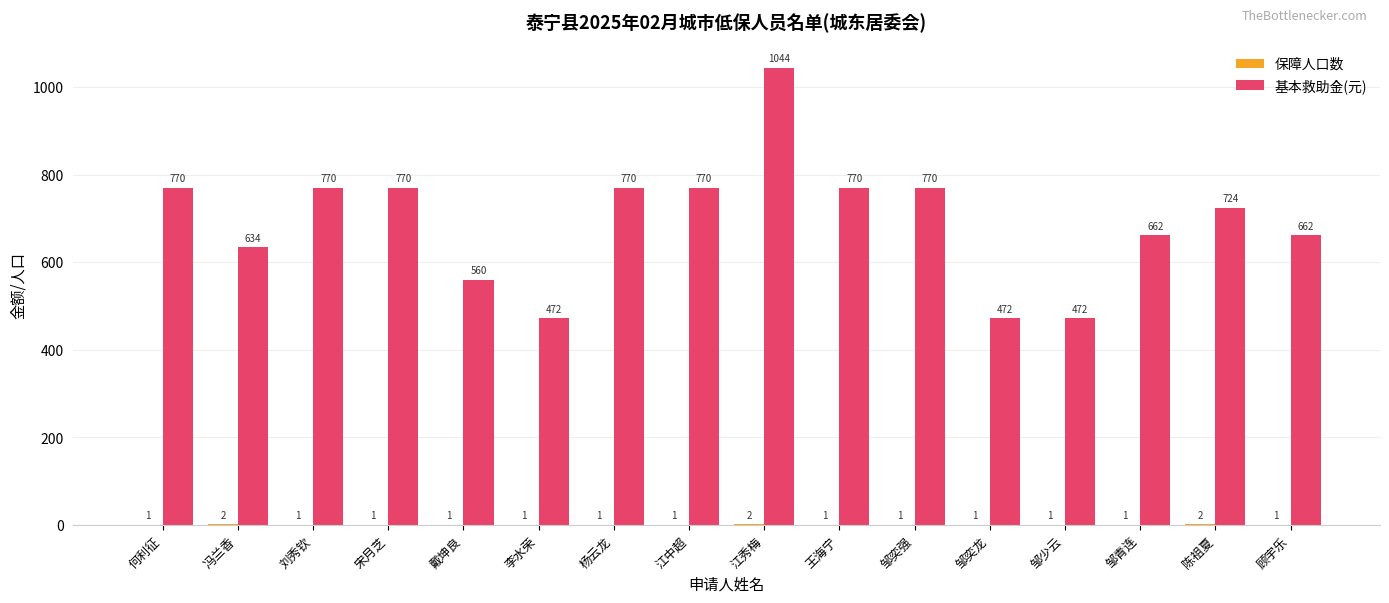

What is the maximum value for 基本救助金(元)?

1044